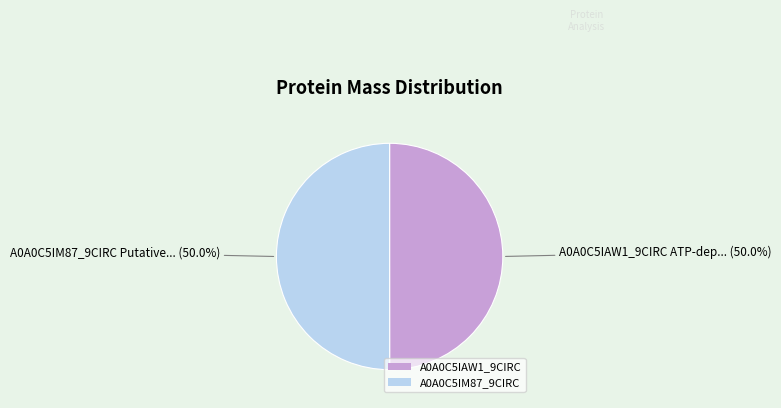

Approximately how many times larger is the value at A0A0C5IM87_9CIRC compared to A0A0C5IAW1_9CIRC?

1.0